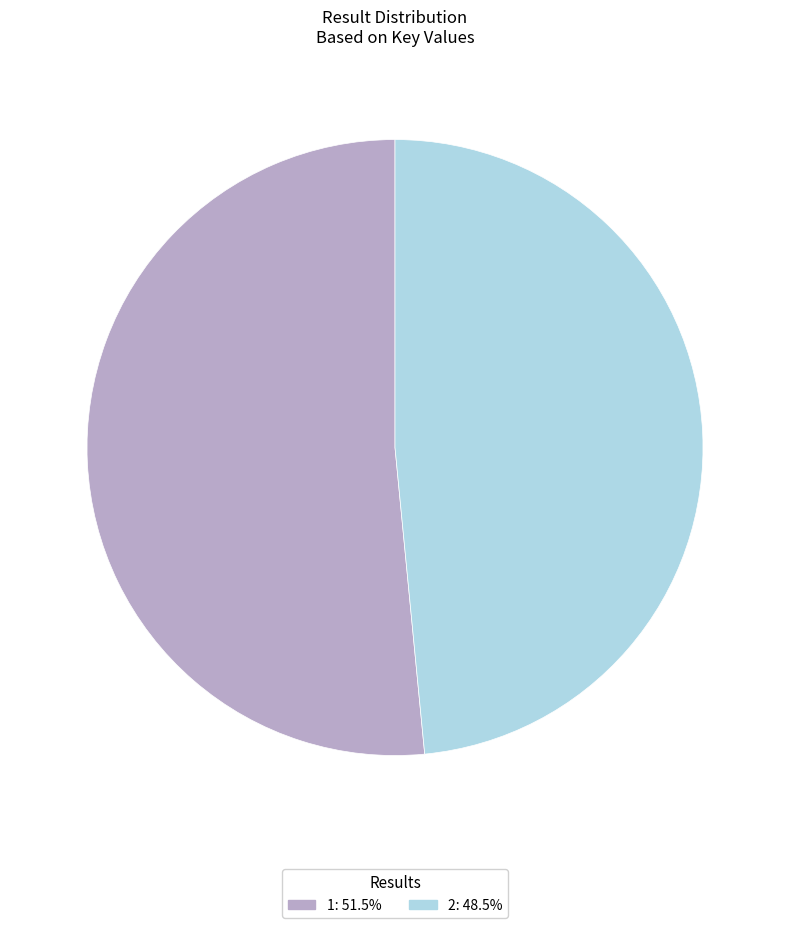

What is the largest slice in the pie chart?

1